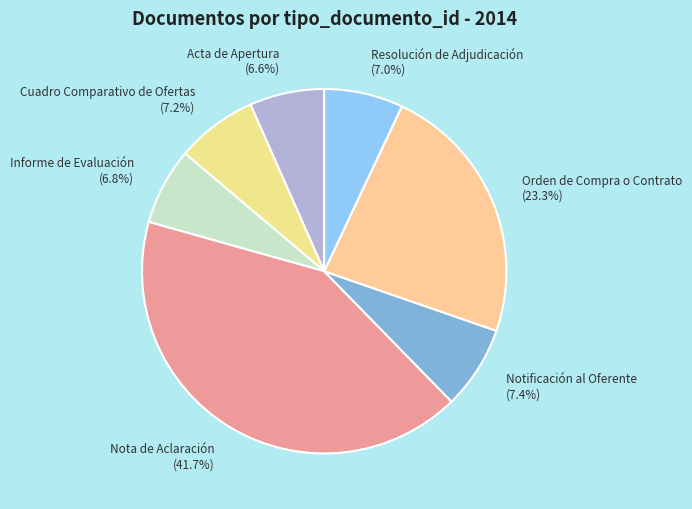

True or false: Orden de Compra o Contrato accounts for 23% of the total.

True